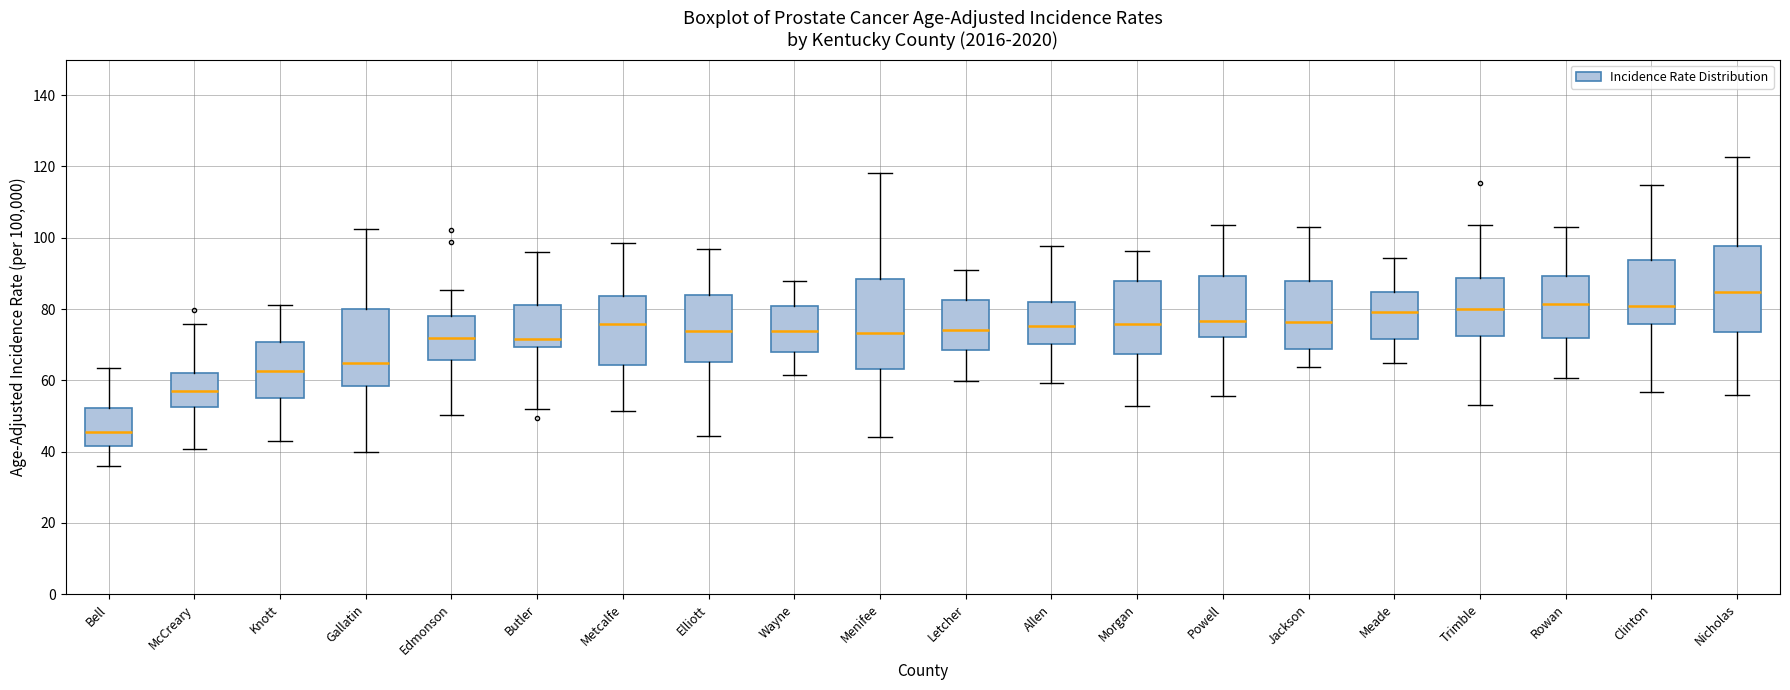

Reading left to right, transcribe this box plot: for each box, give where its median line is, the range the box spans, and where its two whiskers end, as read against the y-axis. The values are not printed on the chart, so give them approximately, as read against the axis.

Bell: median 46, box 42 to 52, whiskers 36 to 64
McCreary: median 56, box 52 to 62, whiskers 40 to 76
Knott: median 62, box 56 to 70, whiskers 42 to 82
Gallatin: median 64, box 58 to 80, whiskers 40 to 102
Edmonson: median 72, box 66 to 78, whiskers 50 to 86
Butler: median 72, box 70 to 82, whiskers 52 to 96
Metcalfe: median 76, box 64 to 84, whiskers 52 to 98
Elliott: median 74, box 66 to 84, whiskers 44 to 96
Wayne: median 74, box 68 to 80, whiskers 62 to 88
Menifee: median 74, box 64 to 88, whiskers 44 to 118
Letcher: median 74, box 68 to 82, whiskers 60 to 92
Allen: median 76, box 70 to 82, whiskers 60 to 98
Morgan: median 76, box 68 to 88, whiskers 52 to 96
Powell: median 76, box 72 to 90, whiskers 56 to 104
Jackson: median 76, box 68 to 88, whiskers 64 to 104
Meade: median 80, box 72 to 84, whiskers 64 to 94
Trimble: median 80, box 72 to 88, whiskers 54 to 104
Rowan: median 82, box 72 to 90, whiskers 60 to 104
Clinton: median 80, box 76 to 94, whiskers 56 to 114
Nicholas: median 84, box 74 to 98, whiskers 56 to 122